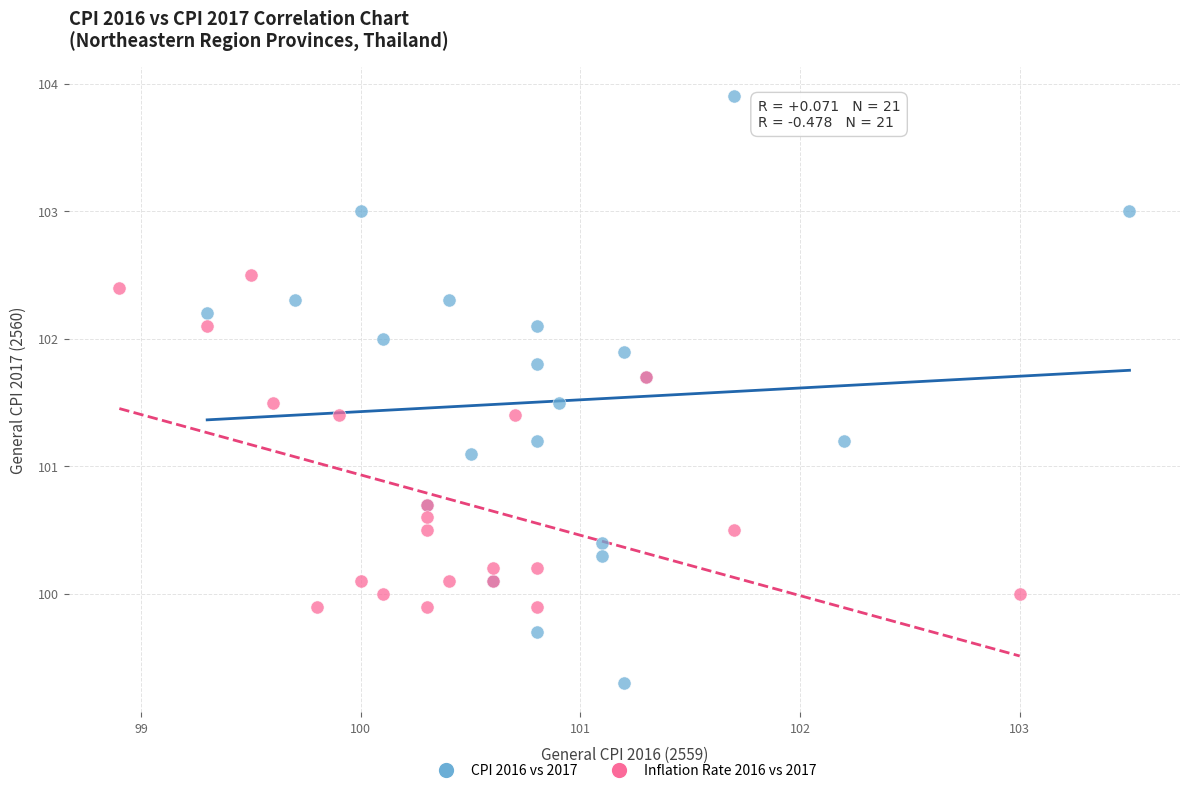

Which series contains the lowest Y value?

CPI 2016 vs 2017